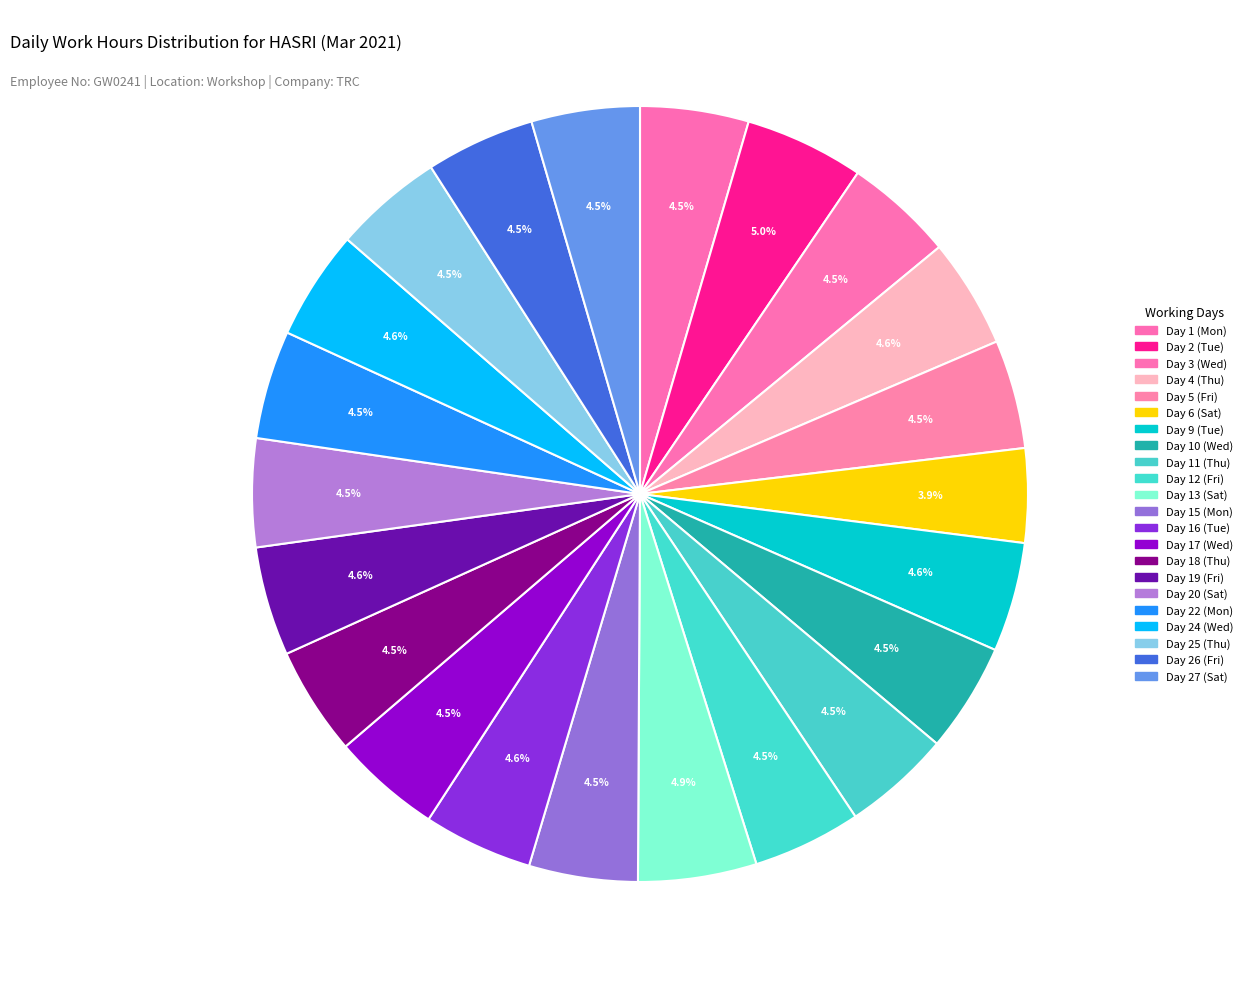

How many slices are in this pie chart?

22